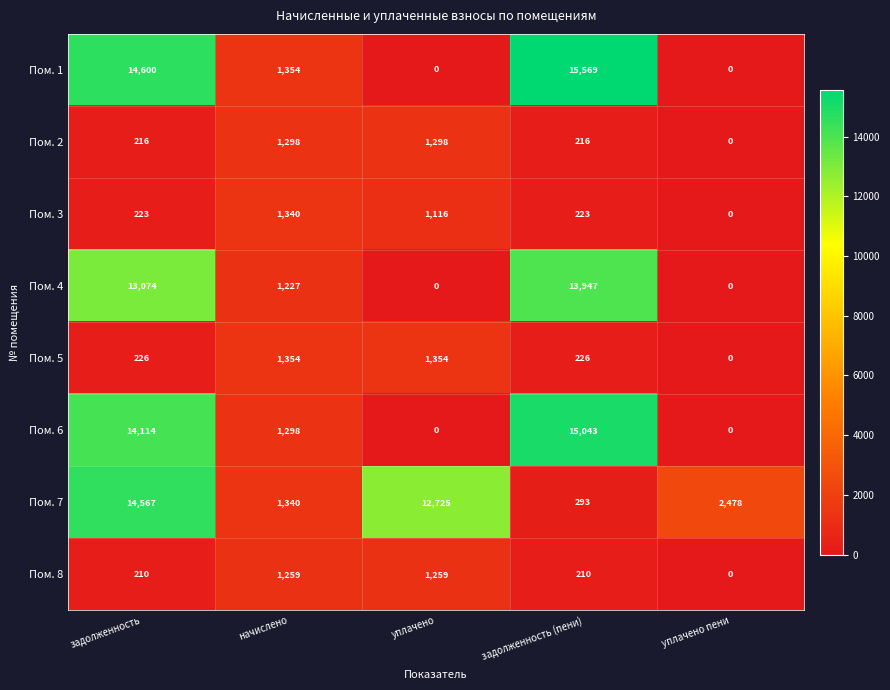

At how many categories does at least one series exceed 8860?

3